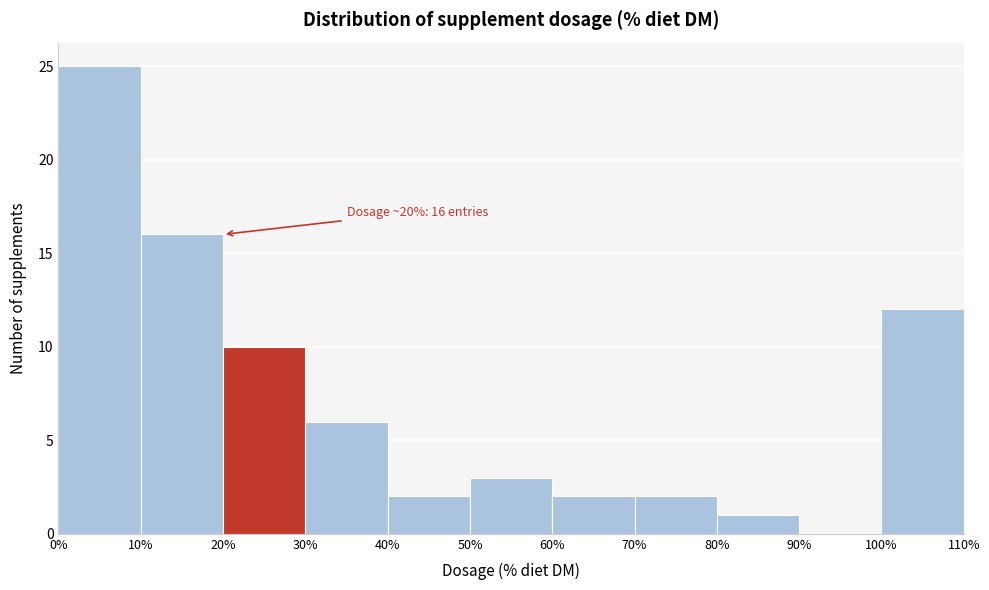

Which range on the x-axis has the tallest bar?

0% to 10%